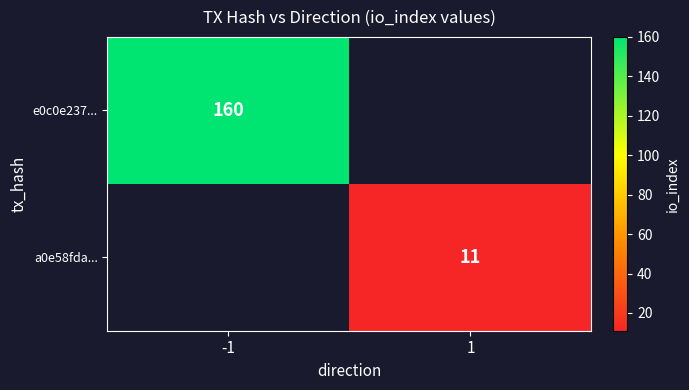

Is it true that a0e58fda... equals 11 at 1?

True